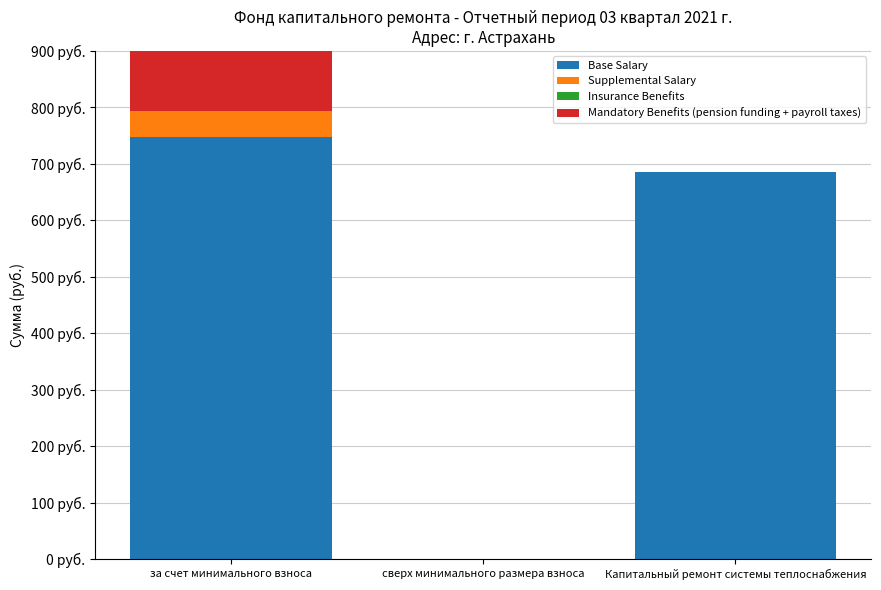

Are the bars horizontal?

No